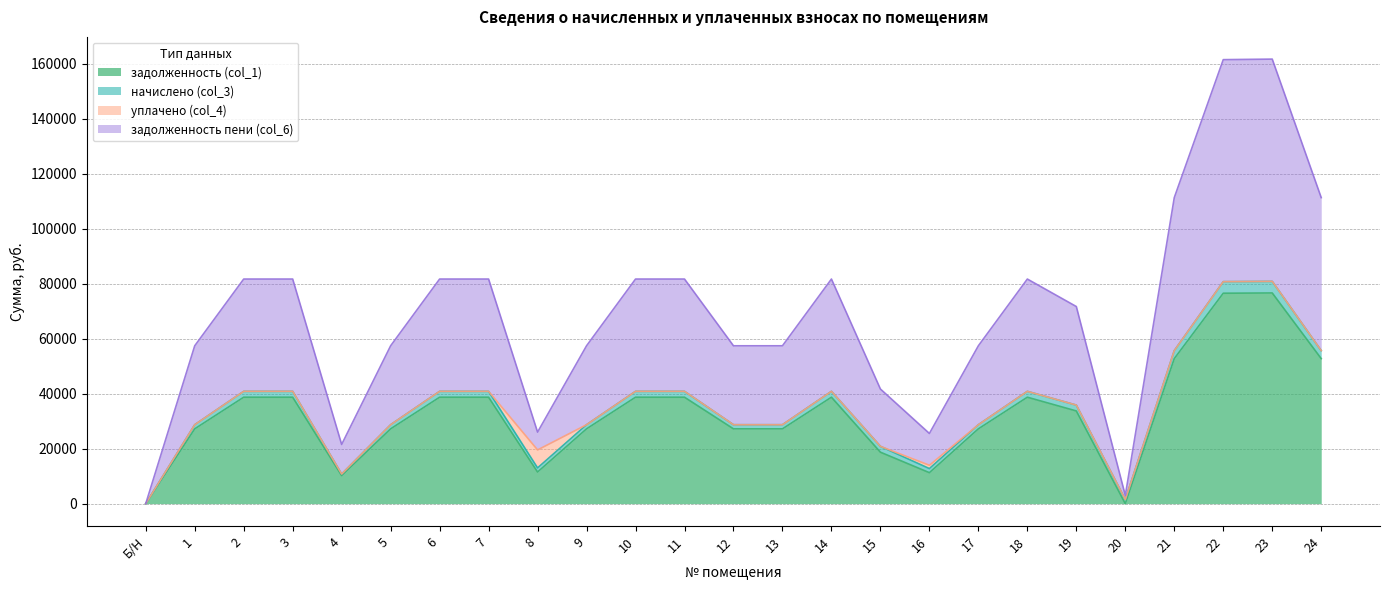

What position from the right is Б/Н?

25